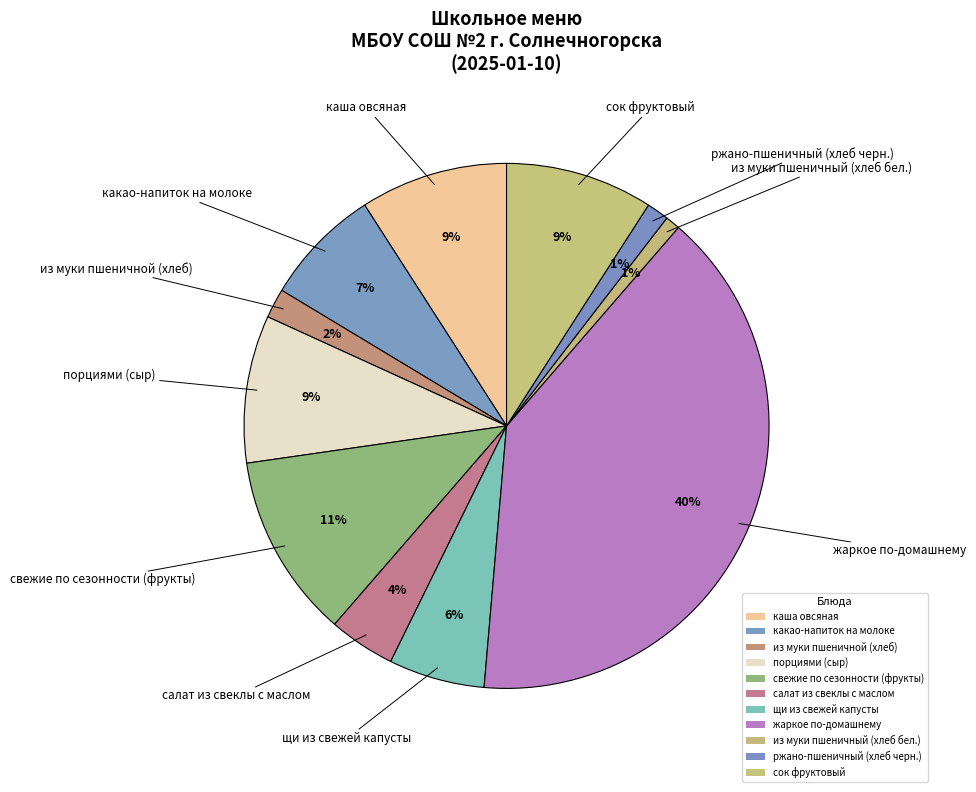

How many segments does this pie chart have?

11